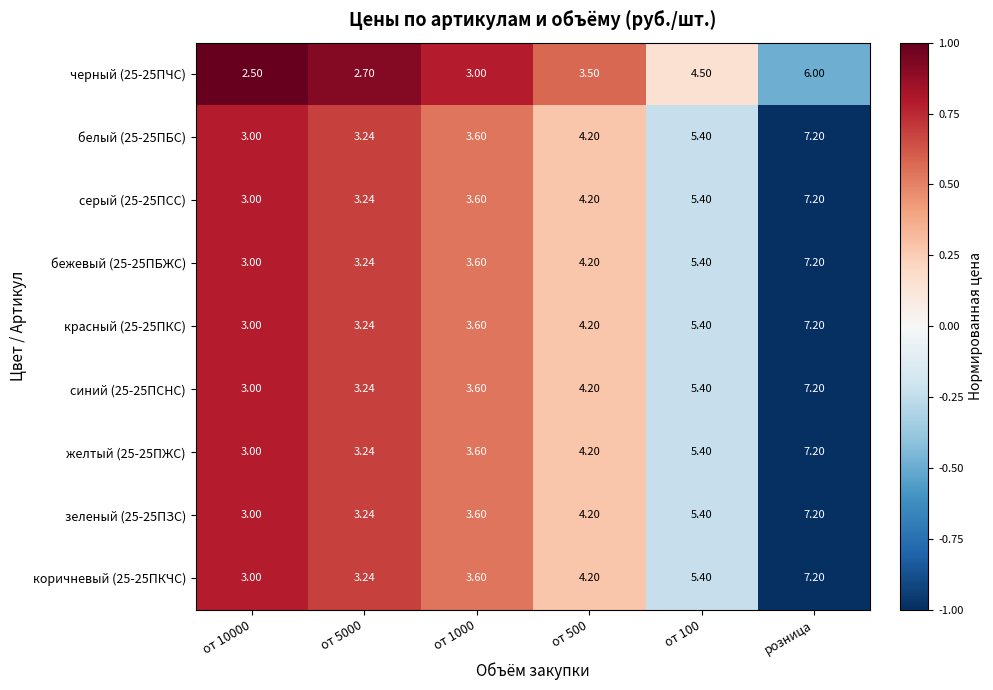

At which label does бежевый (25-25ПБЖС) reach its peak?

розница